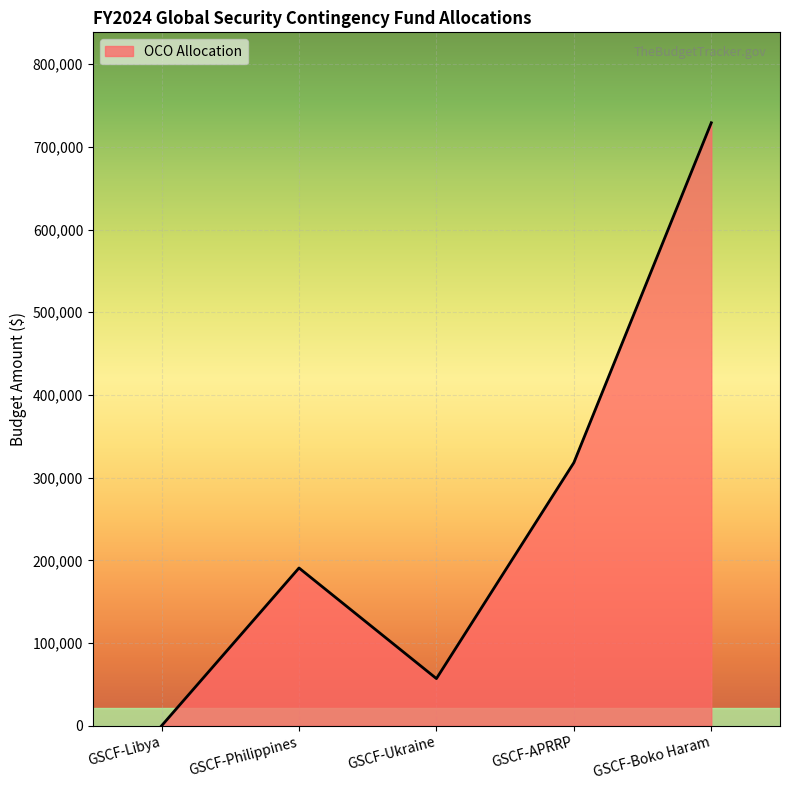

Rank the categories by value from lowest to highest.

GSCF-Libya, GSCF-Ukraine, GSCF-Philippines, GSCF-APRRP, GSCF-Boko Haram